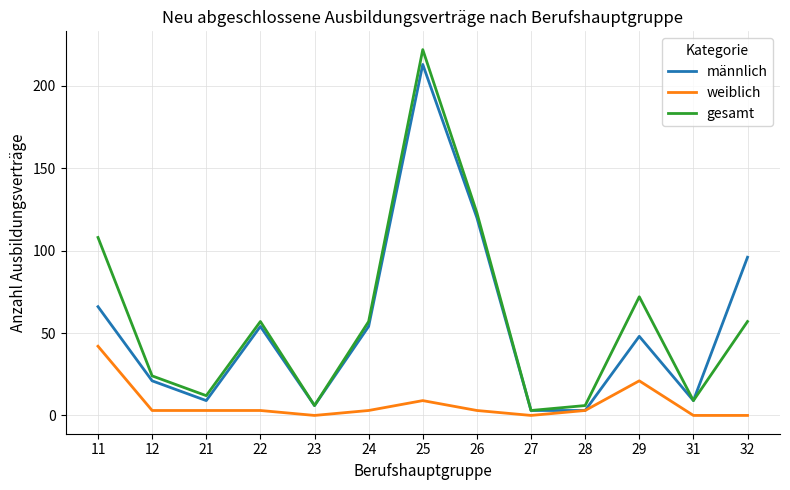

What is the difference between the second highest and second lowest values in the männlich series?

117